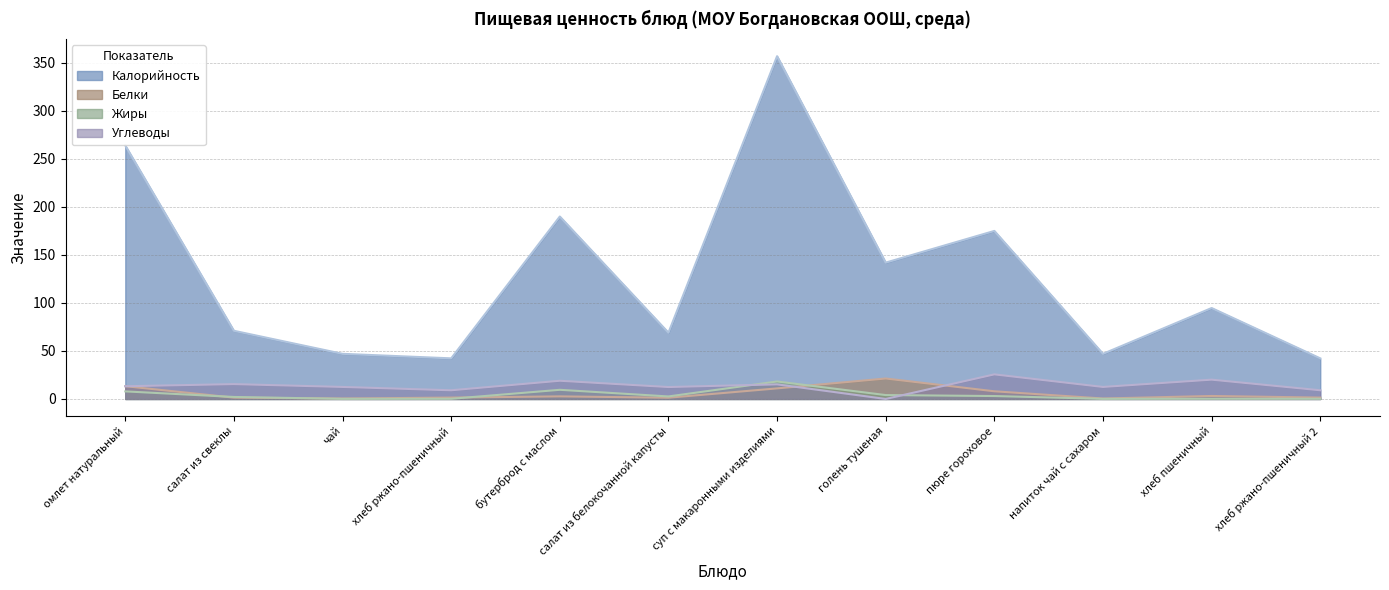

At which category is the sum across all series the highest?

суп с макаронными изделиями